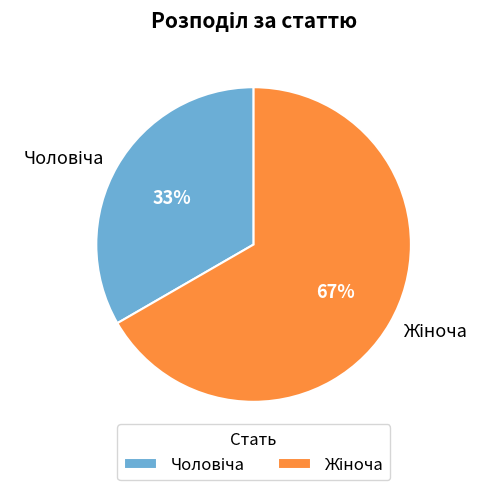

Is there a majority slice in this chart?

Yes